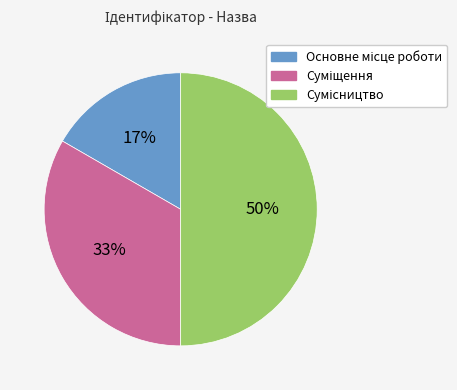

To the nearest percent, what is the difference between the largest and smallest slice percentages?

33%